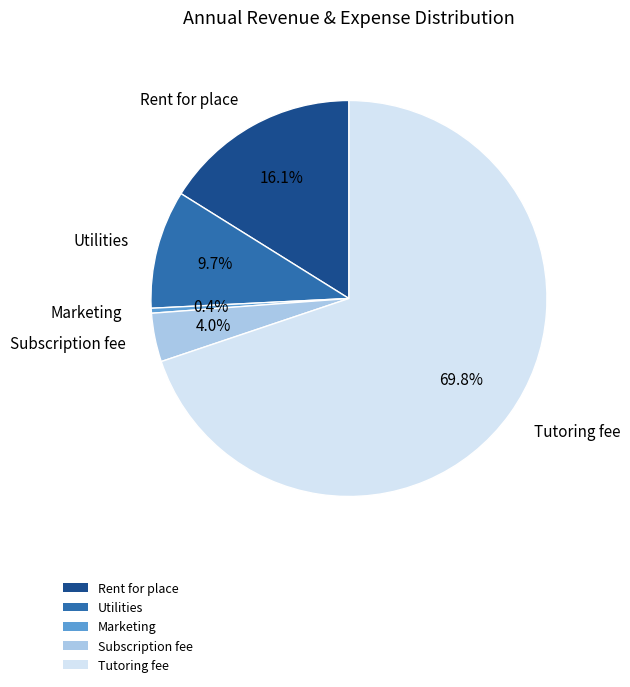

True or false: Subscription fee accounts for 12% of the total.

False